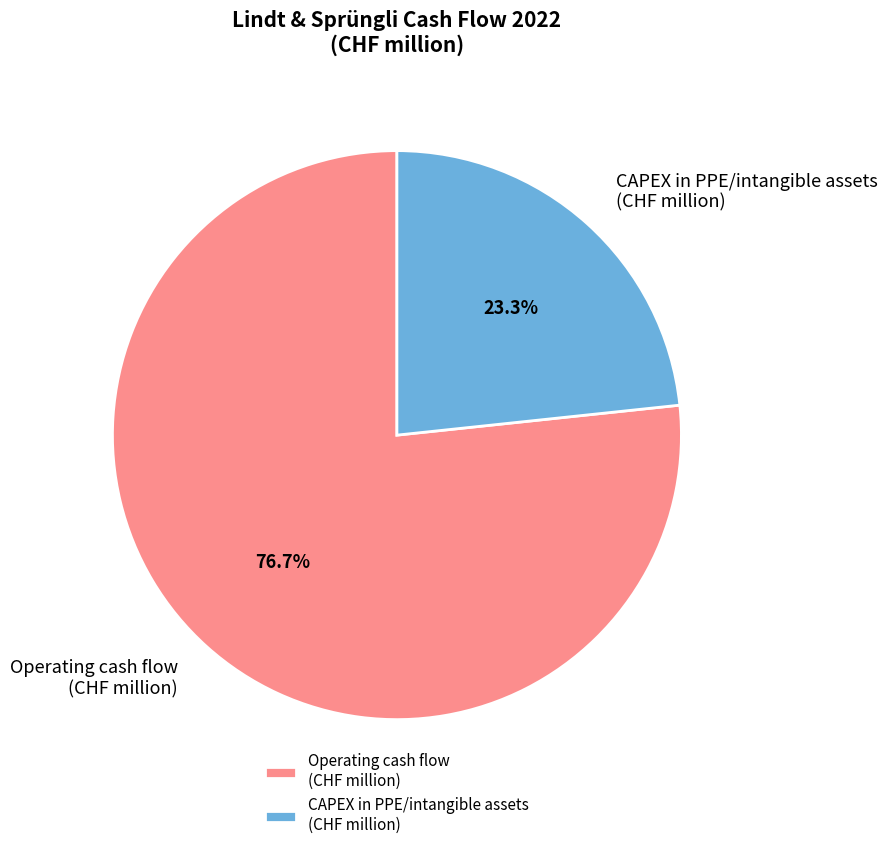

Which slice is the smallest?

CAPEX in PPE/intangible assets (CHF million)